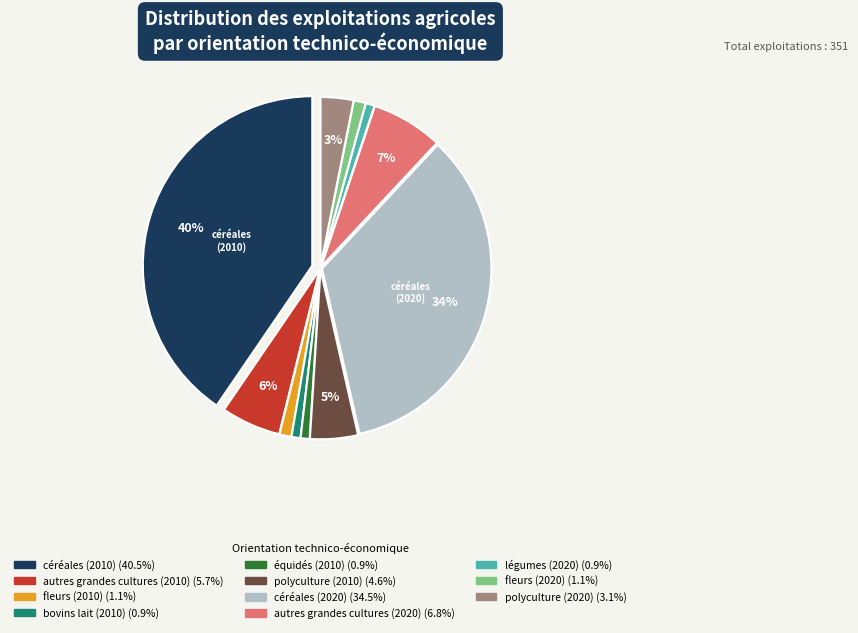

Is there a majority slice in this chart?

No